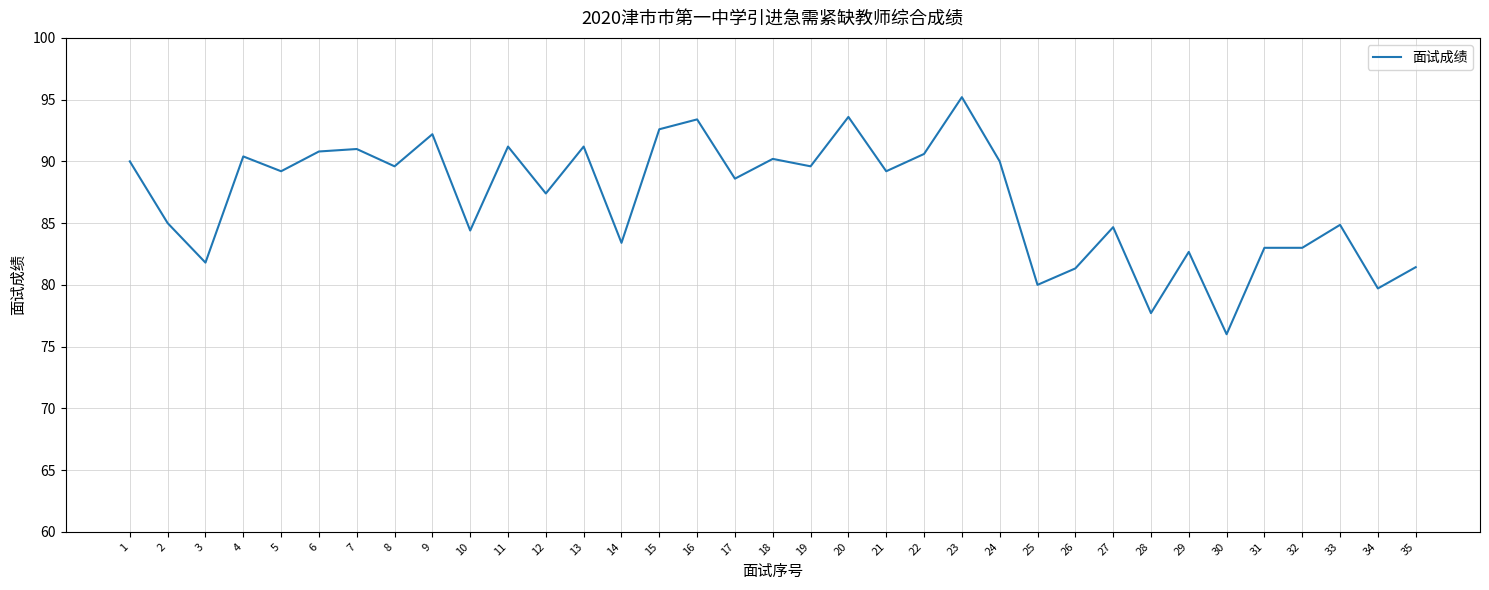

What is the difference between the second highest and second lowest values?

15.9